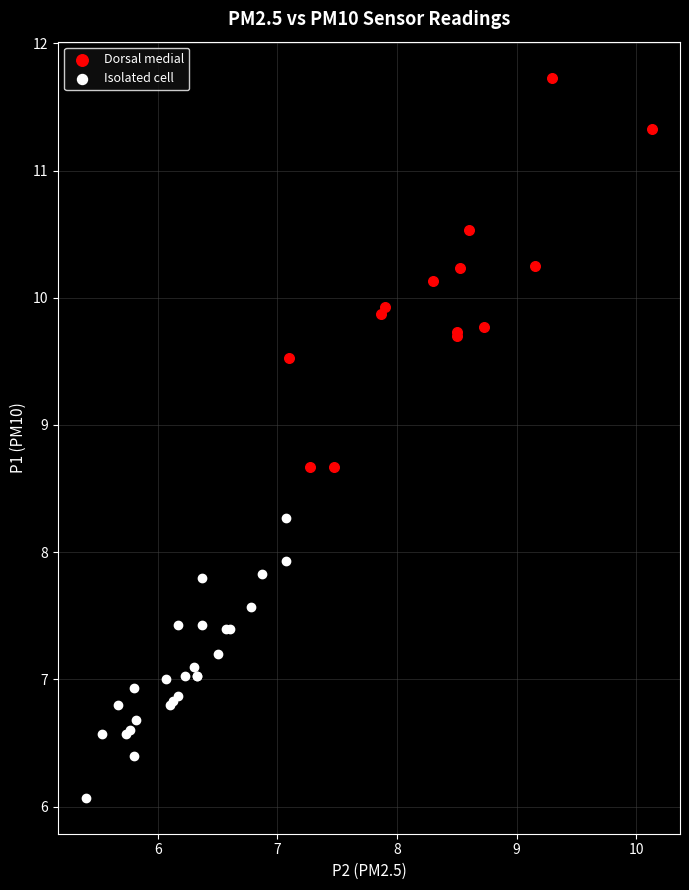

Which series has the largest Y range (max minus min)?

Dorsal medial